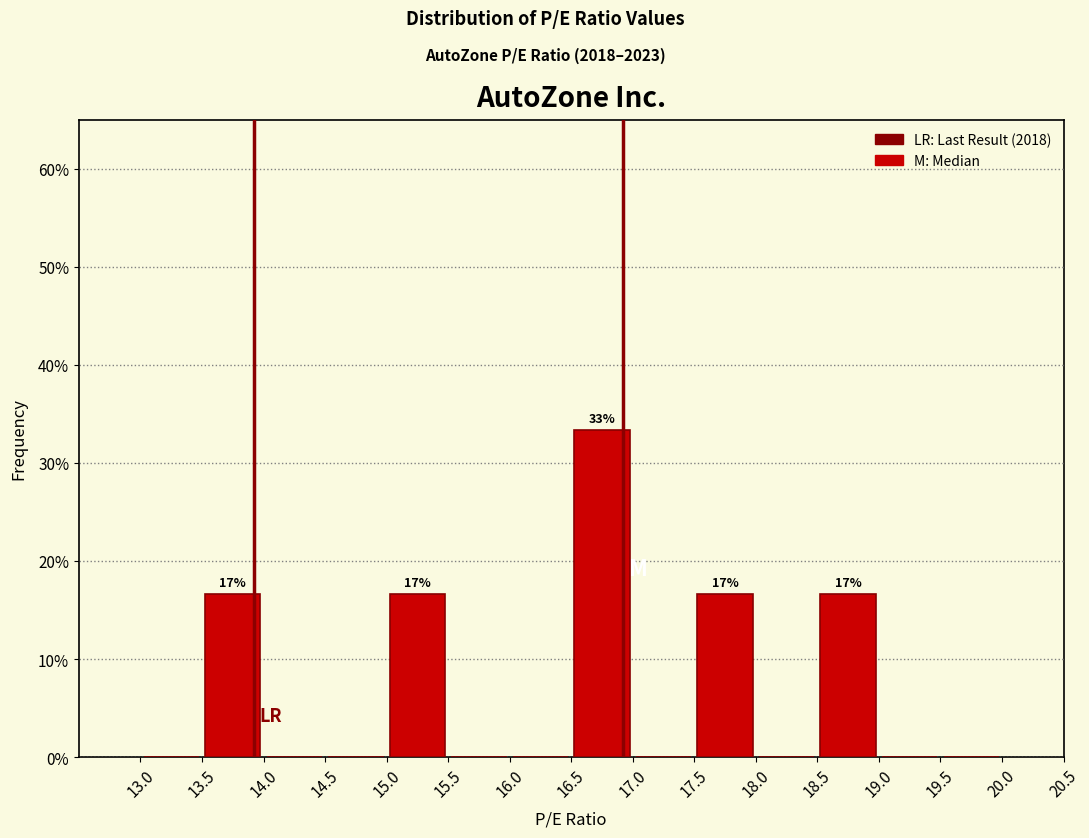

Over which range of the x-axis is the bar tallest?

16.5 to 17.0